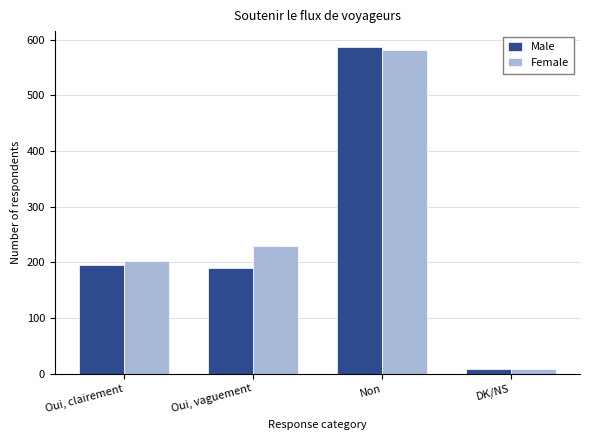

Reading left to right, what are all the values shown in this chart?

Male: 195	189	586	8
Female: 203	229	581	9